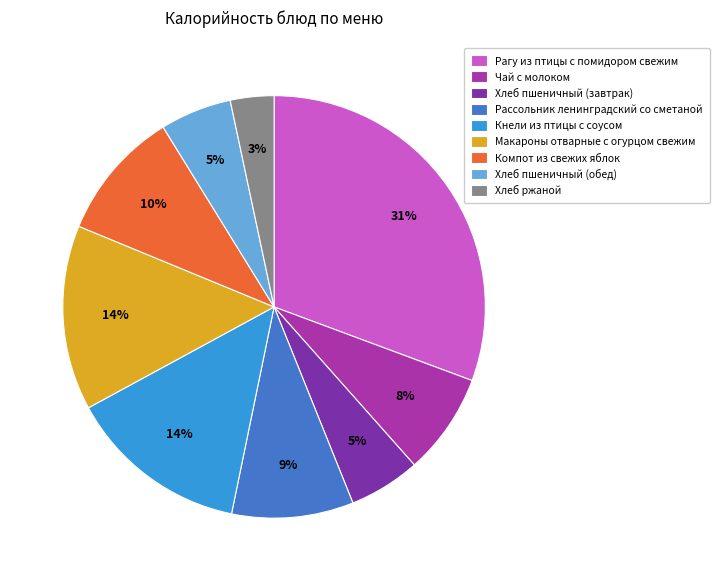

To the nearest percent, what is the average slice percentage?

11%